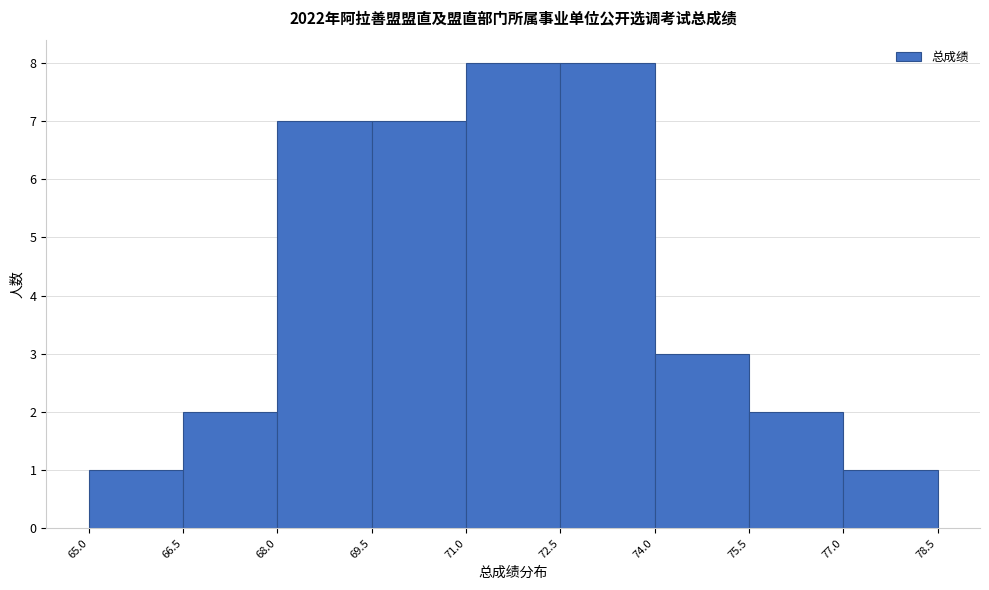

What is the height of the bar covering 77.0 to 78.5 on the x-axis? The values are not printed on the chart, so give them approximately, as read against the axis.

1